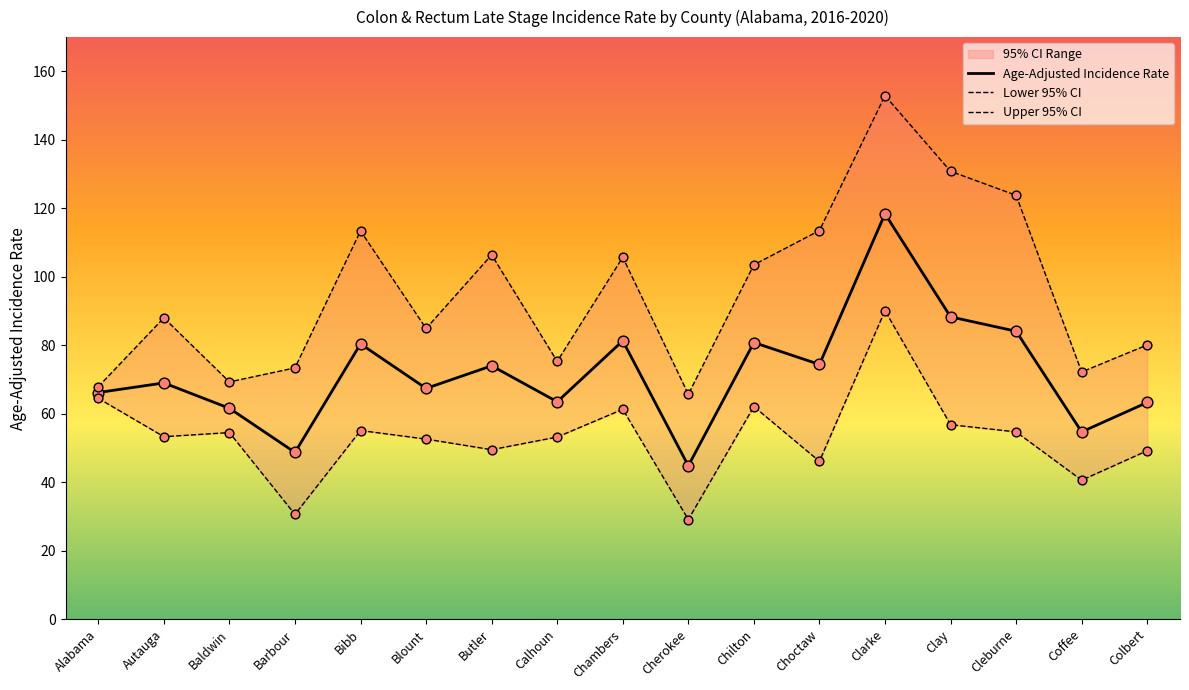

Read the Age-Adjusted Incidence Rate value at Blount.

67.4